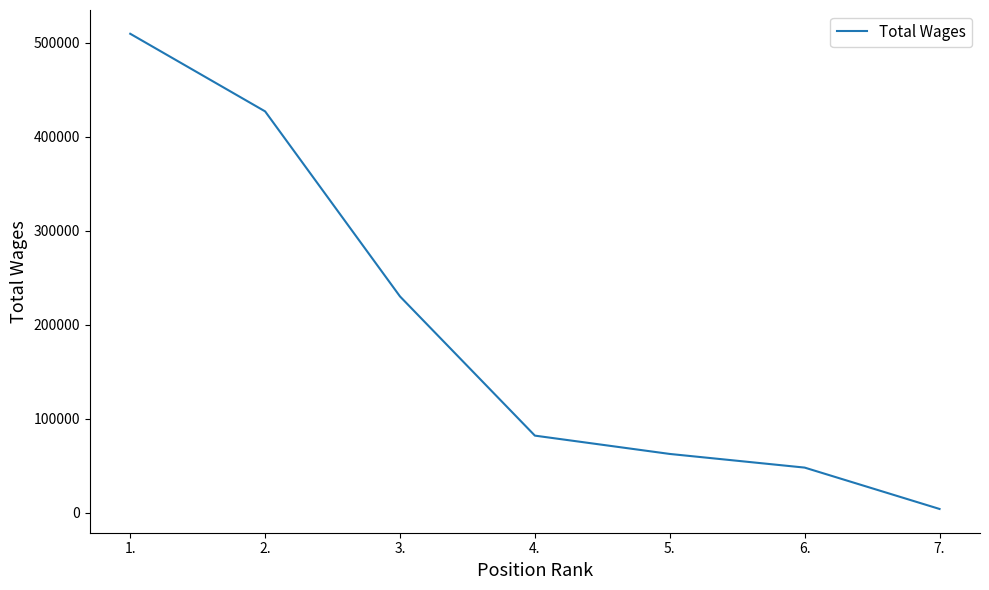

What is the maximum value shown in the chart?

509428